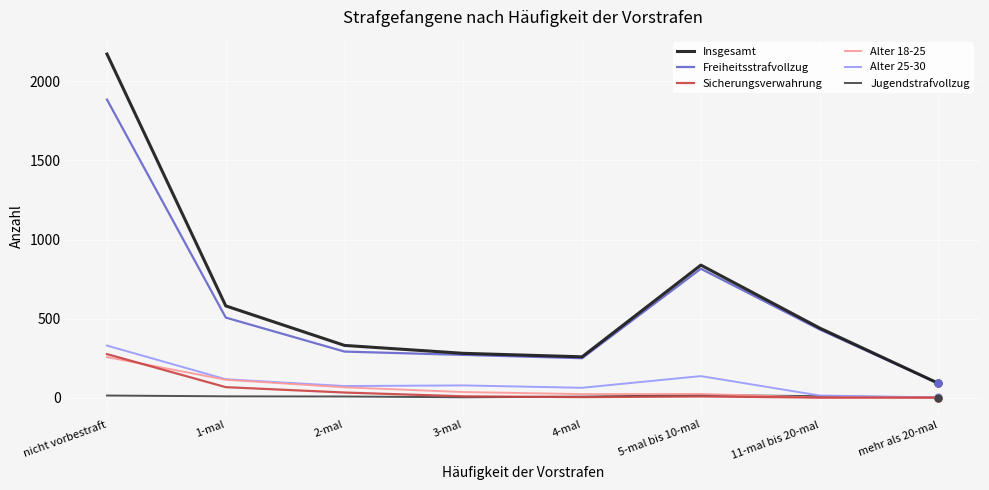

The value of Insgesamt at 1-mal is 295. True or false?

False